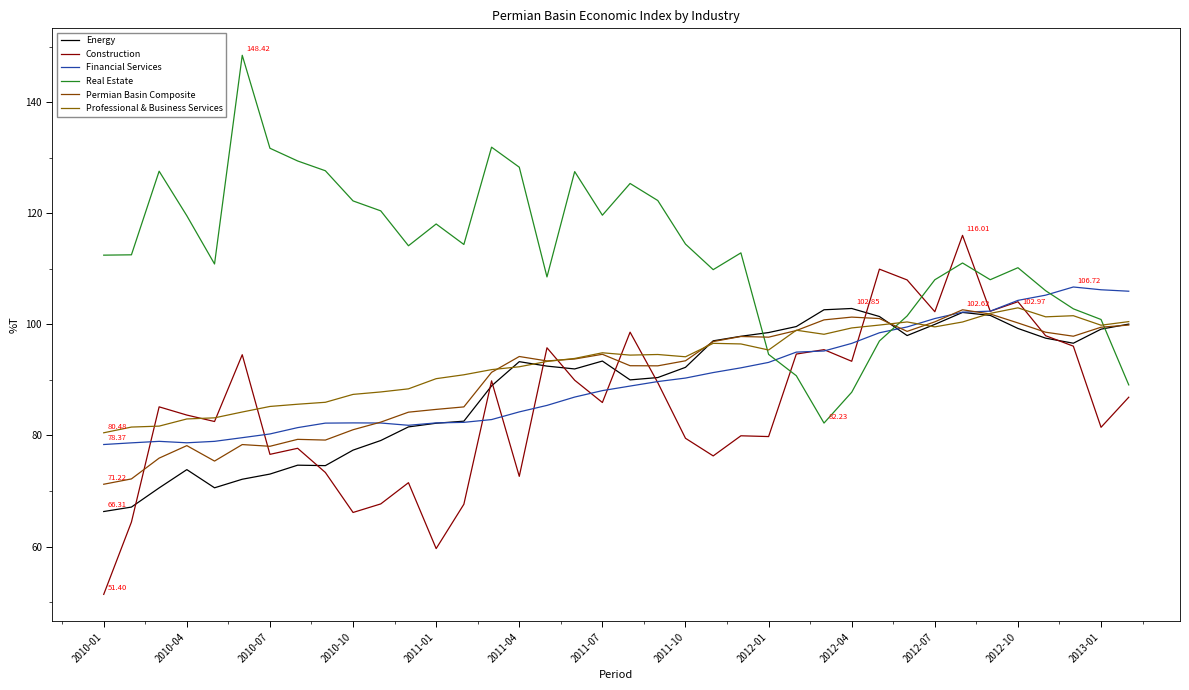

At how many categories does at least one series exceed 104?

34